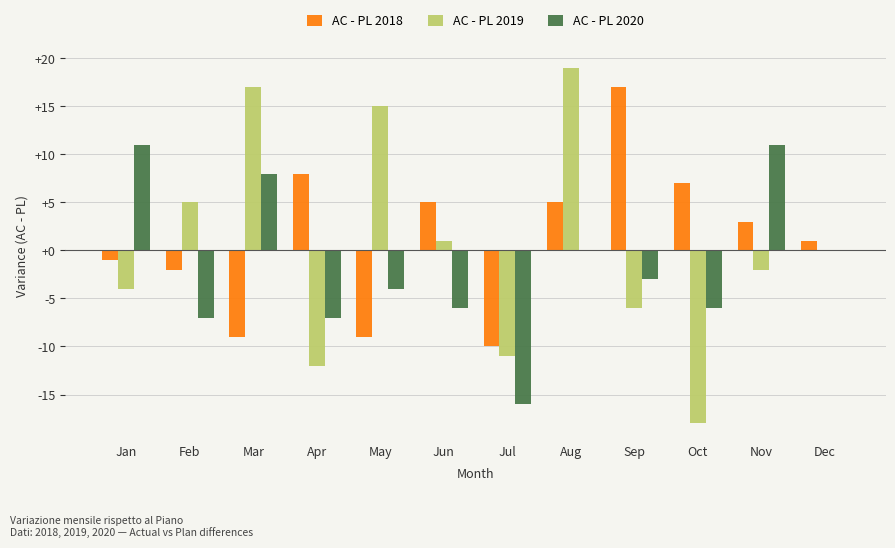

Is it true that AC - PL 2020 equals -3 at Sep?

True